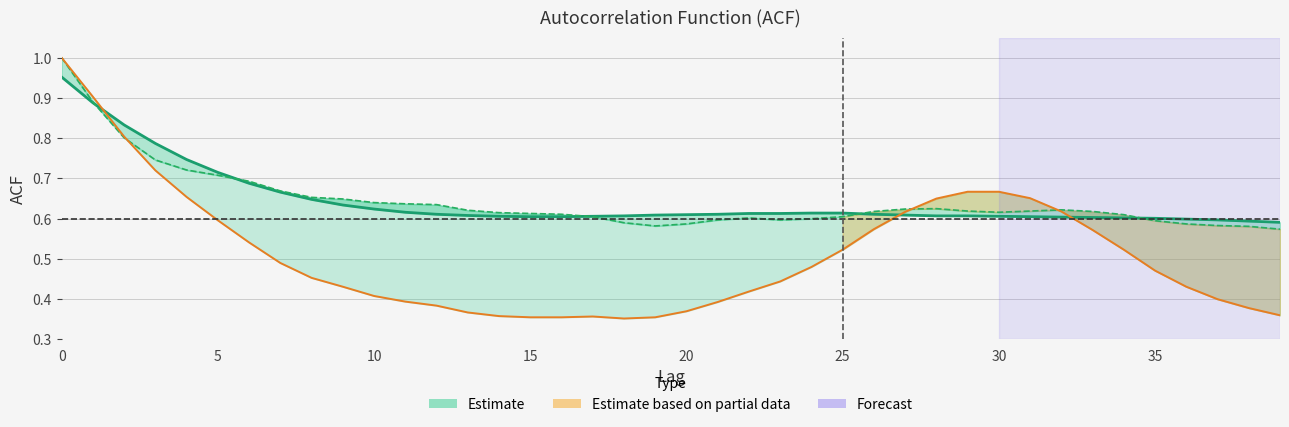

The ACF Shown series shows 1.0 at 28. True or false?

False